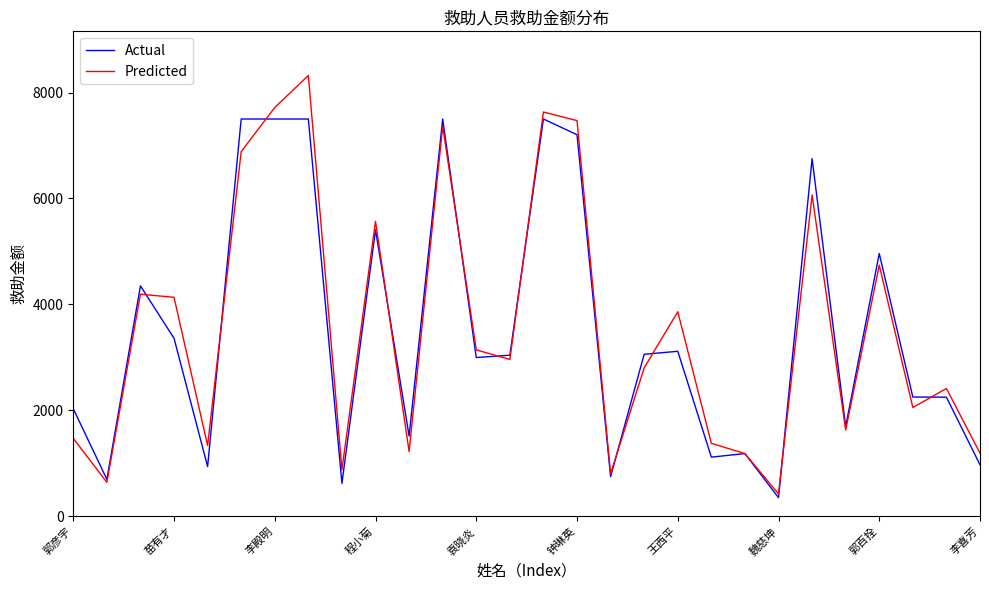

List the series in order of their peak value, highest first.

Predicted, Actual